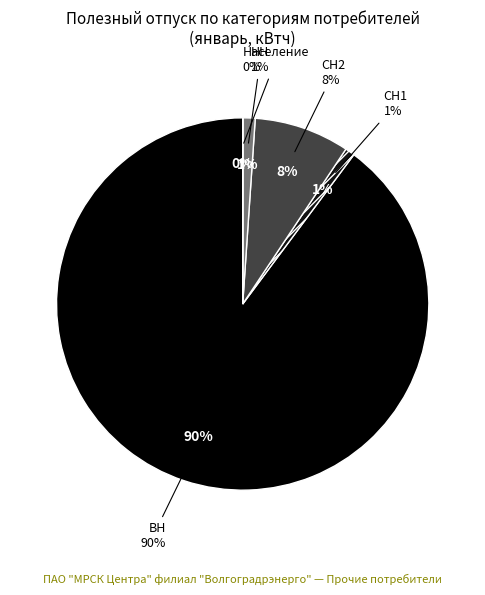

How many slices are in this pie chart?

5